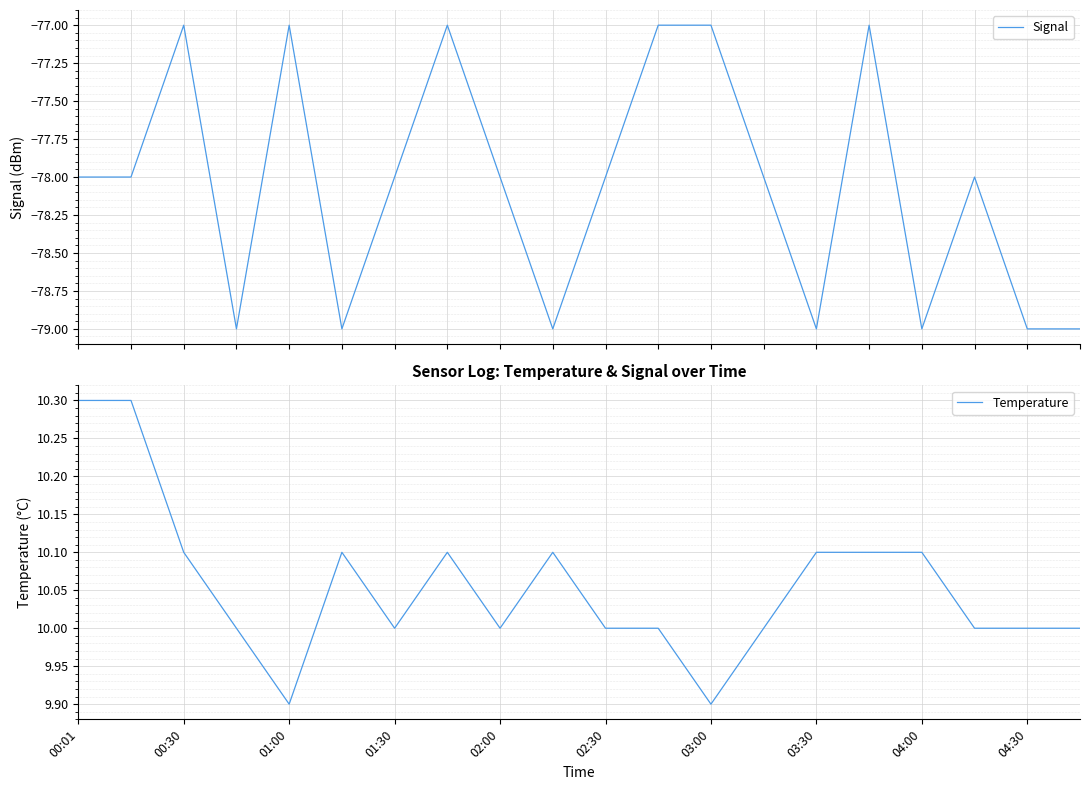

How many Signal values are between -79 and -77?

20